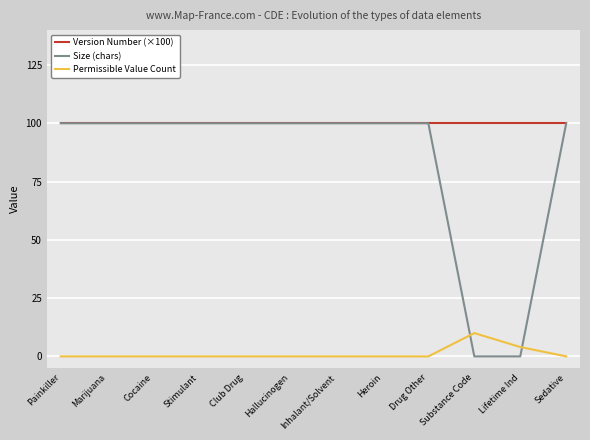

Which series has the widest spread of values?

Size (chars)